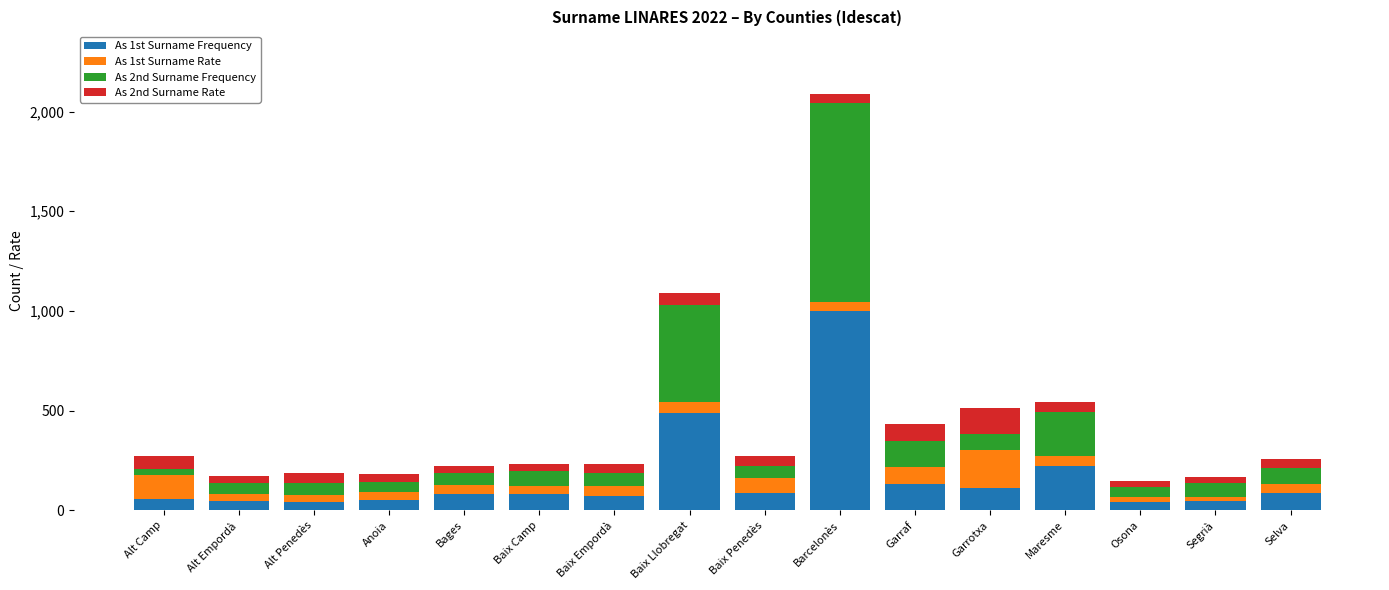

At which category is the sum across all series the highest?

Barcelonès